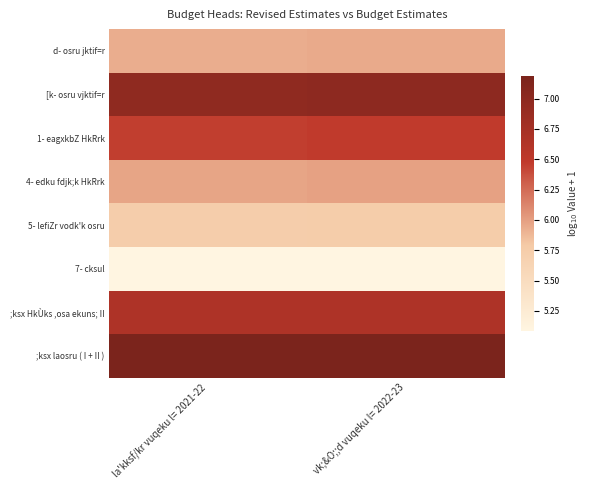

List the series in order of their peak value, lowest first.

7- cksul, 5- lefiZr vodk'k osru, d- osru jktif=r, 4- edku fdjk;k HkRrk, 1- eagxkbZ HkRrk, ;ksx HkÙks ,osa ekuns; II, [k- osru vjktif=r, ;ksx laosru ( I + II )